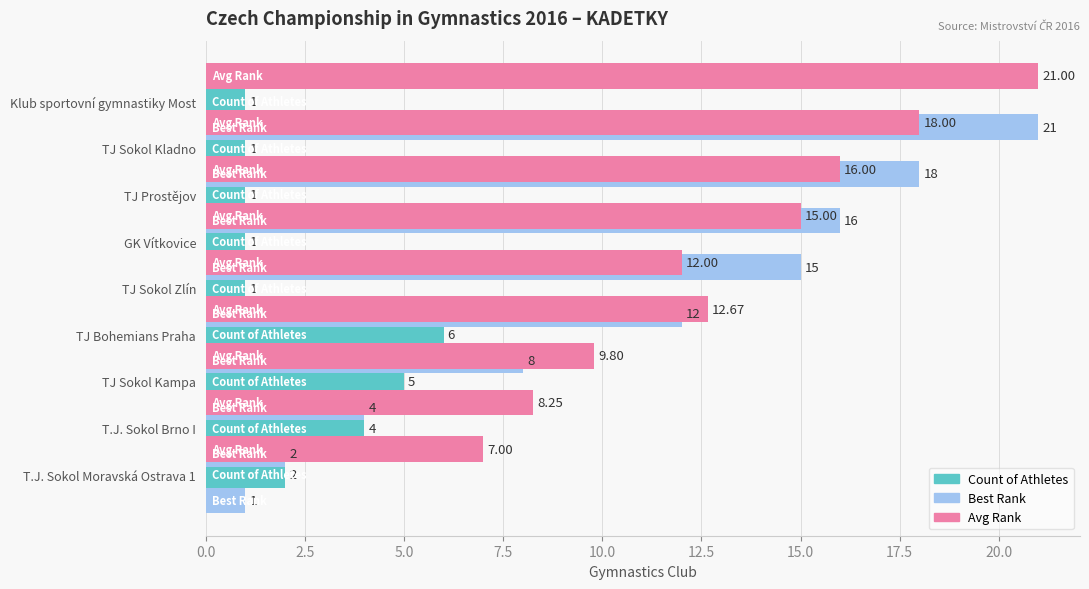

At how many categories does at least one series exceed 3?

9